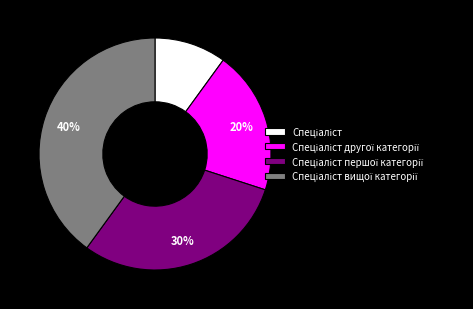

To the nearest percent, what is the difference between the largest and smallest slice percentages?

30%